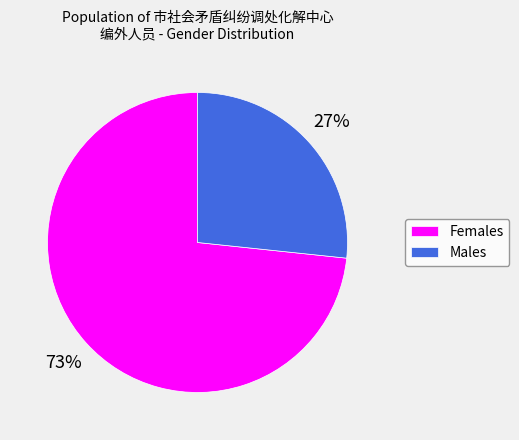

How many slices are in this pie chart?

2